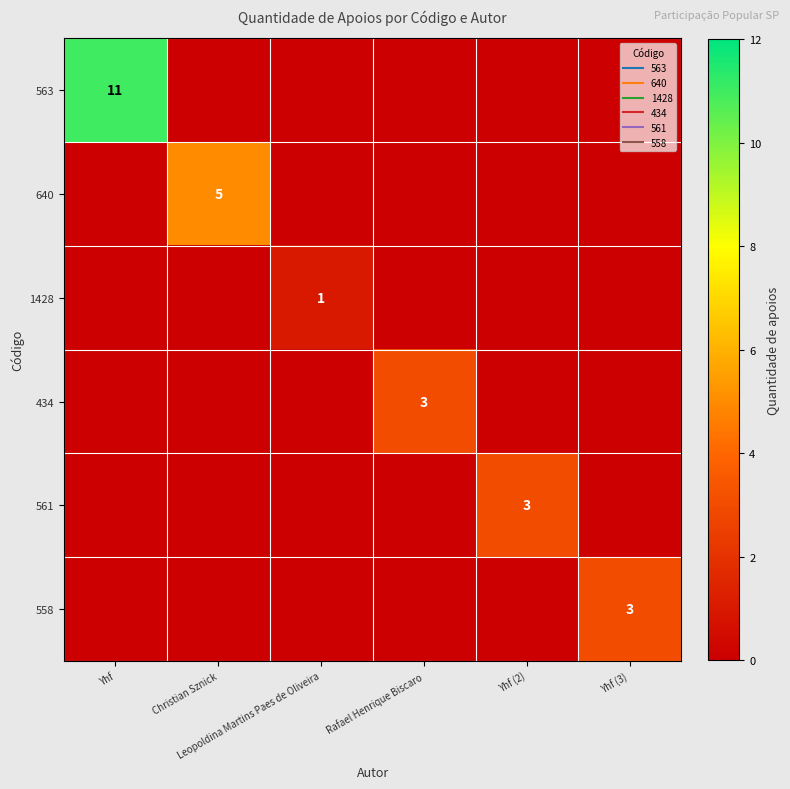

List the labels in order of 640 value, smallest first.

Yhf, Leopoldina Martins Paes de Oliveira, Rafael Henrique Biscaro, Yhf (2), Yhf (3), Christian Sznick